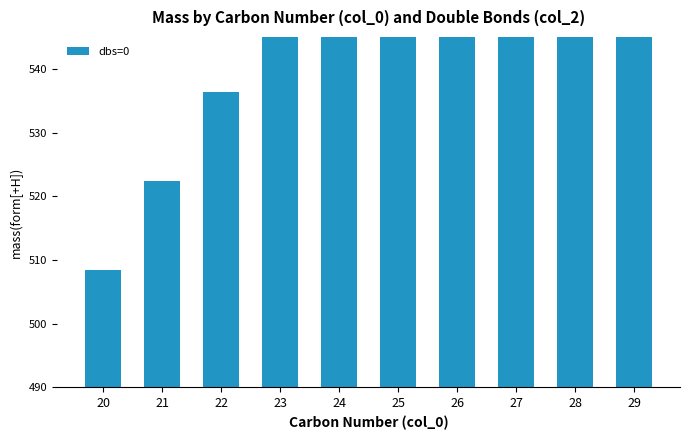

Approximately how many times larger is the value at 23 compared to 29?

0.9